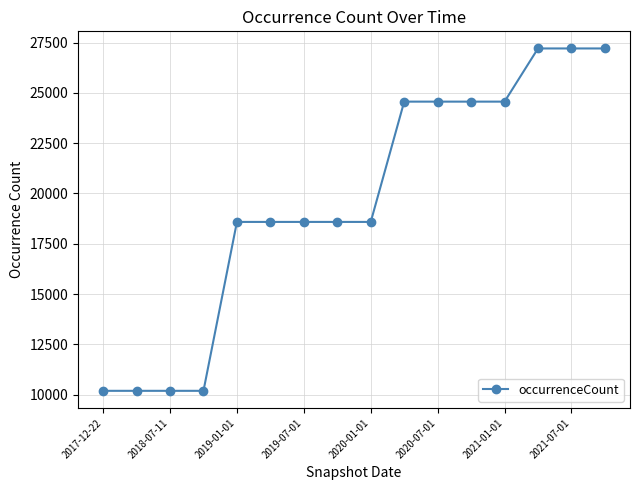

What is the greatest value displayed?

27214